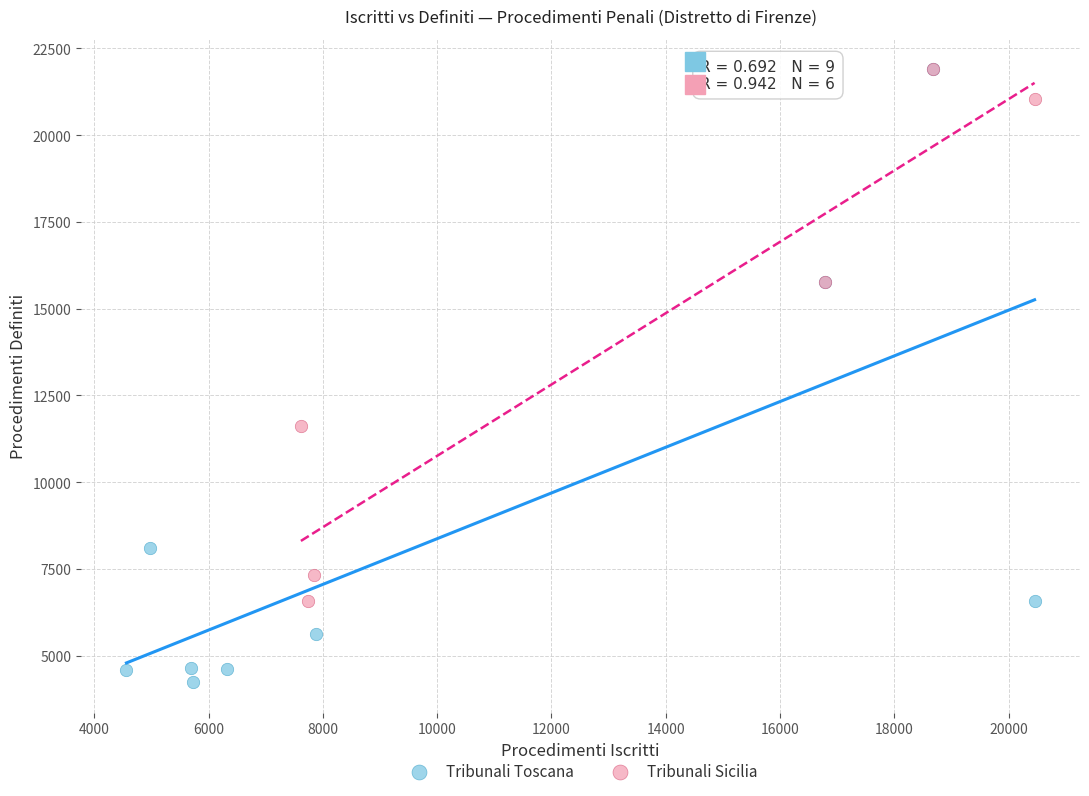

Which series contains the lowest Y value?

Tribunali Toscana